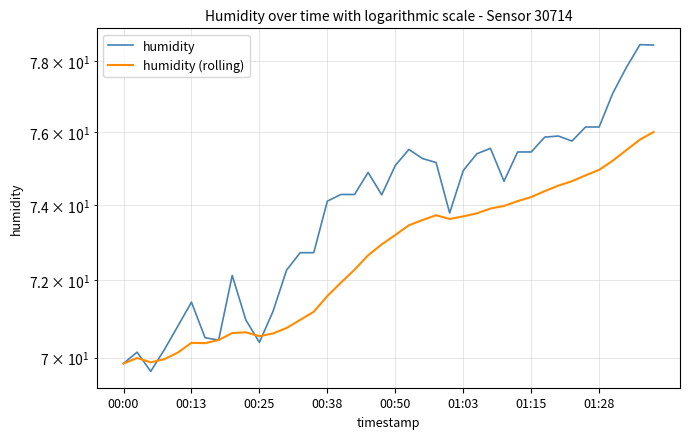

List the series in order of their peak value, highest first.

humidity, humidity (rolling)